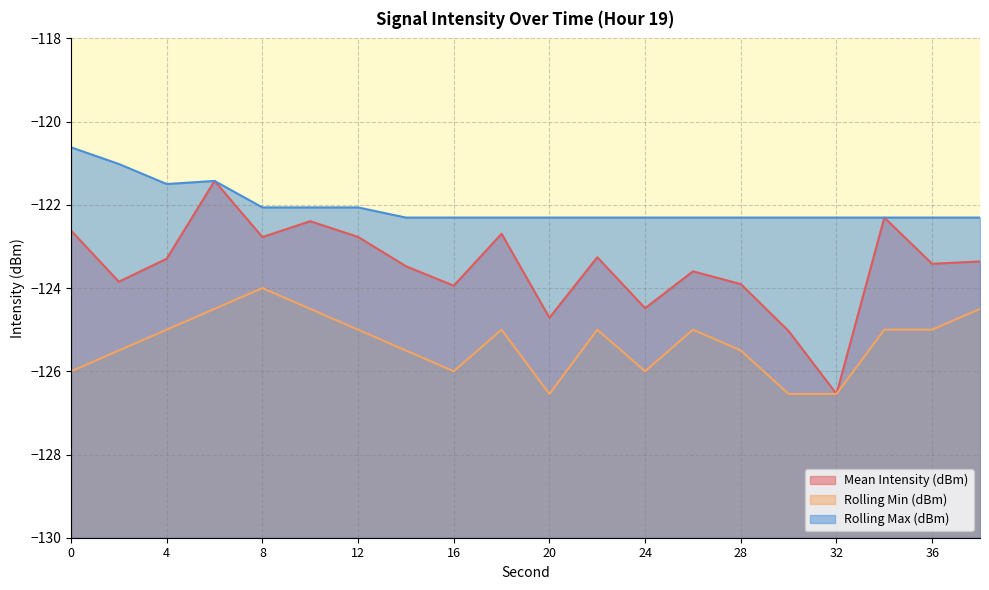

In Rolling Max (dBm), how many points are lower than both neighbors (excluding endpoints)?

1